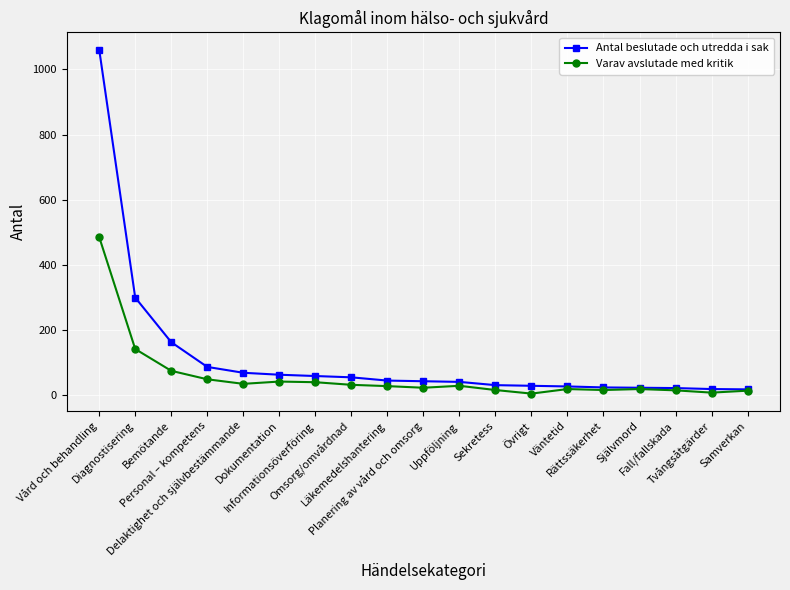

Which series has the widest spread of values?

Antal beslutade och utredda i sak